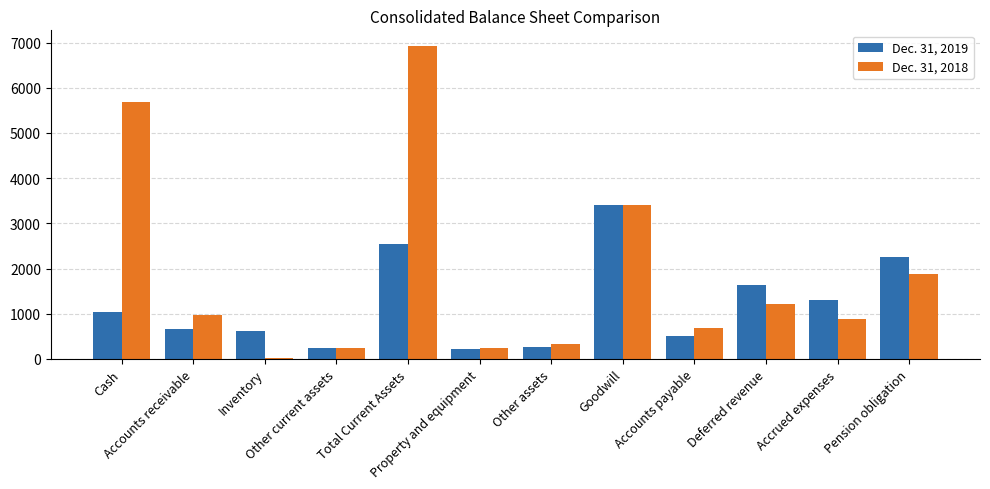

What is the total value across all series at Other assets?

589